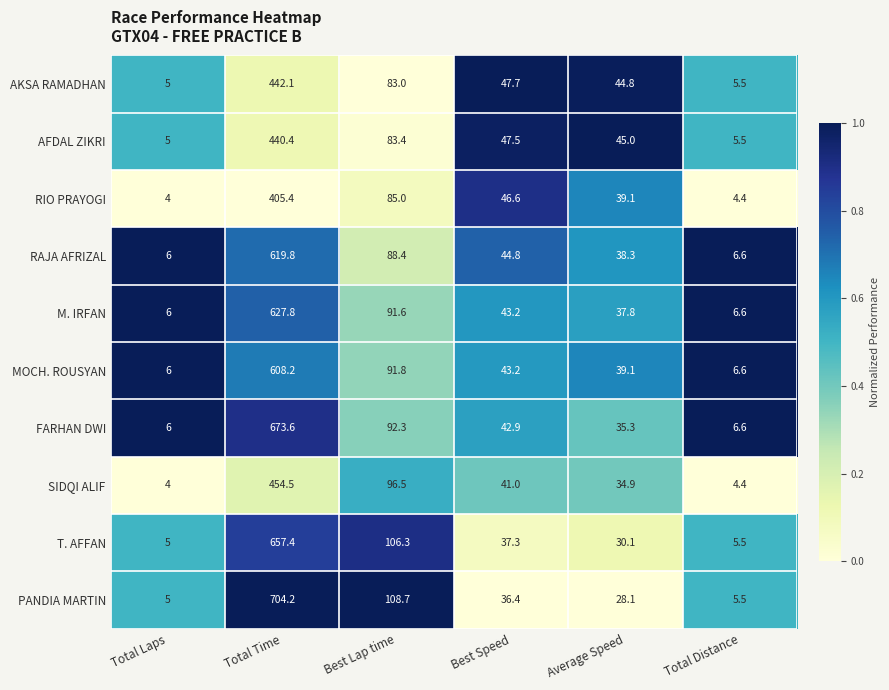

At which category is the sum across all series the highest?

Total Time